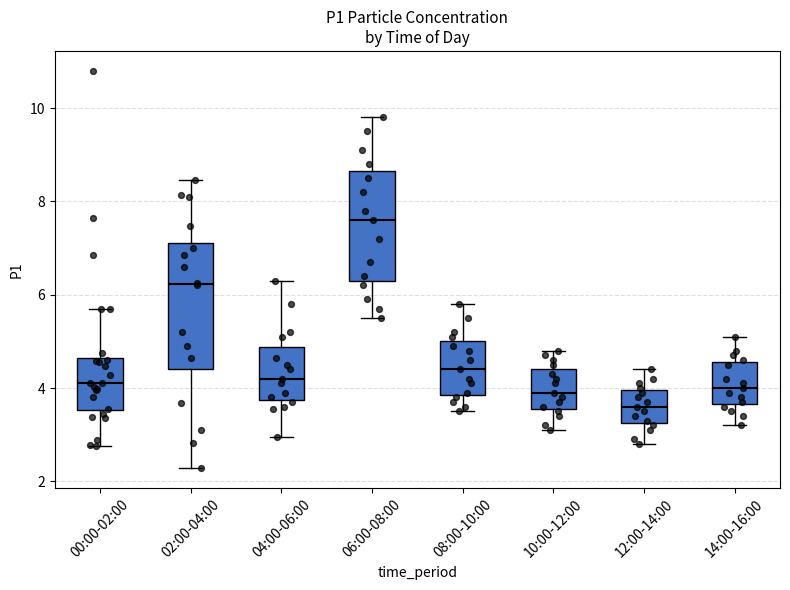

Reading left to right, transcribe this box plot: for each box, give where its median line is, the range the box spans, and where its two whiskers end, as read against the y-axis. The values are not printed on the chart, so give them approximately, as read against the axis.

00:00-02:00: median 4.2, box 3.6 to 4.6, whiskers 2.8 to 5.8
02:00-04:00: median 6.2, box 4.4 to 7.2, whiskers 2.2 to 8.4
04:00-06:00: median 4.2, box 3.8 to 4.8, whiskers 3.0 to 6.4
06:00-08:00: median 7.6, box 6.4 to 8.6, whiskers 5.6 to 9.8
08:00-10:00: median 4.4, box 3.8 to 5.0, whiskers 3.6 to 5.8
10:00-12:00: median 4.0, box 3.6 to 4.4, whiskers 3.2 to 4.8
12:00-14:00: median 3.6, box 3.2 to 4.0, whiskers 2.8 to 4.4
14:00-16:00: median 4.0, box 3.6 to 4.6, whiskers 3.2 to 5.2